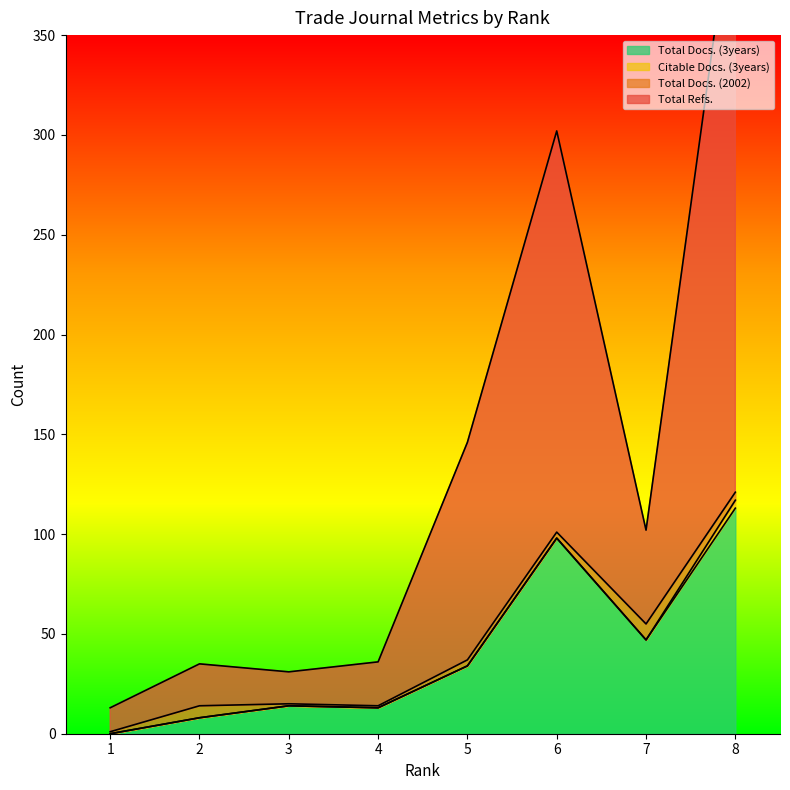

Which category has the highest value in the Total Docs. (3years) series?

8